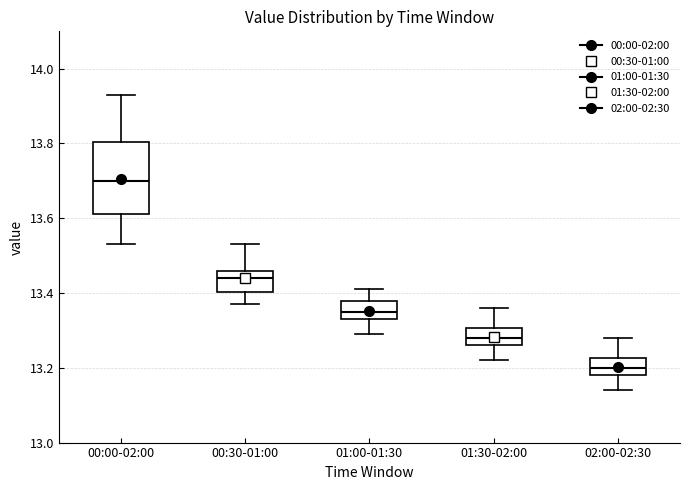

Reading left to right, read every box against the y-axis: the position of its median line, the range the box covers, and the ends of its whiskers. The values are not printed on the chart, so give them approximately, as read against the axis.

00:00-02:00: median 13.70, box 13.62 to 13.80, whiskers 13.54 to 13.94
00:30-01:00: median 13.44, box 13.40 to 13.46, whiskers 13.38 to 13.54
01:00-01:30: median 13.36, box 13.34 to 13.38, whiskers 13.30 to 13.42
01:30-02:00: median 13.28, box 13.26 to 13.30, whiskers 13.22 to 13.36
02:00-02:30: median 13.20, box 13.18 to 13.22, whiskers 13.14 to 13.28